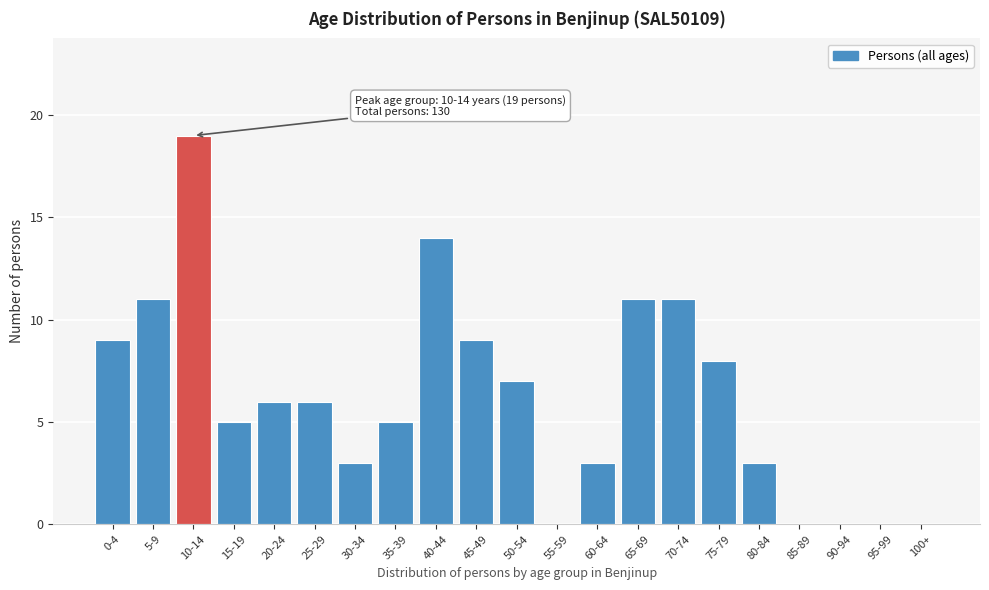

Reading left to right, list all the values displayed in this chart.

0-4=9	5-9=11	10-14=19	15-19=5	20-24=6	25-29=6	30-34=3	35-39=5	40-44=14	45-49=9	50-54=7	55-59=0	60-64=3	65-69=11	70-74=11	75-79=8	80-84=3	85-89=0	90-94=0	95-99=0	100+=0